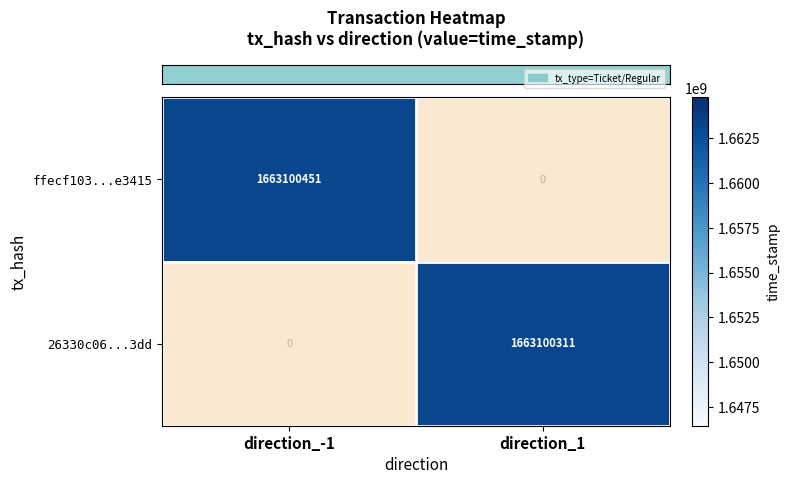

What is the spread (max minus min) of values at direction_-1?

1663100451